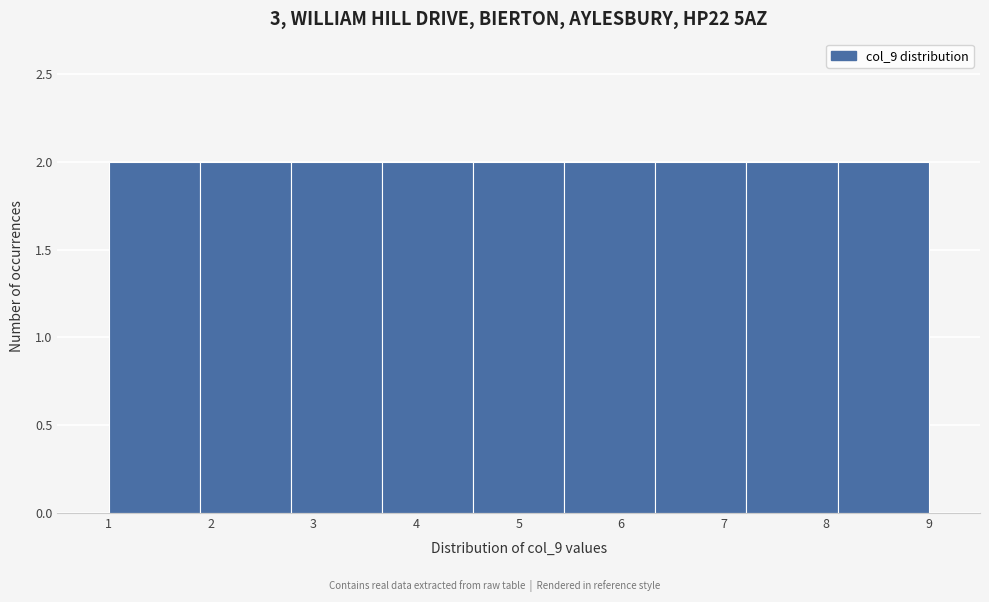

What is the height of the bar covering 7.2 to 8.1 on the x-axis? Neither the bar edges nor the heights are printed on the chart, so give them approximately, as read against the axes.

2